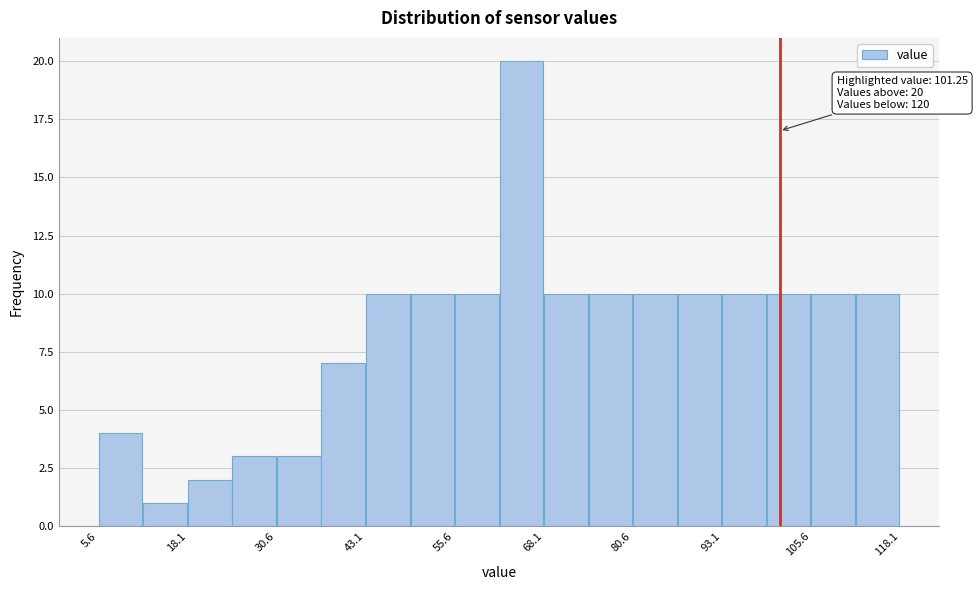

Read against the x-axis, roughly where is the centre of the tallest bar?

66